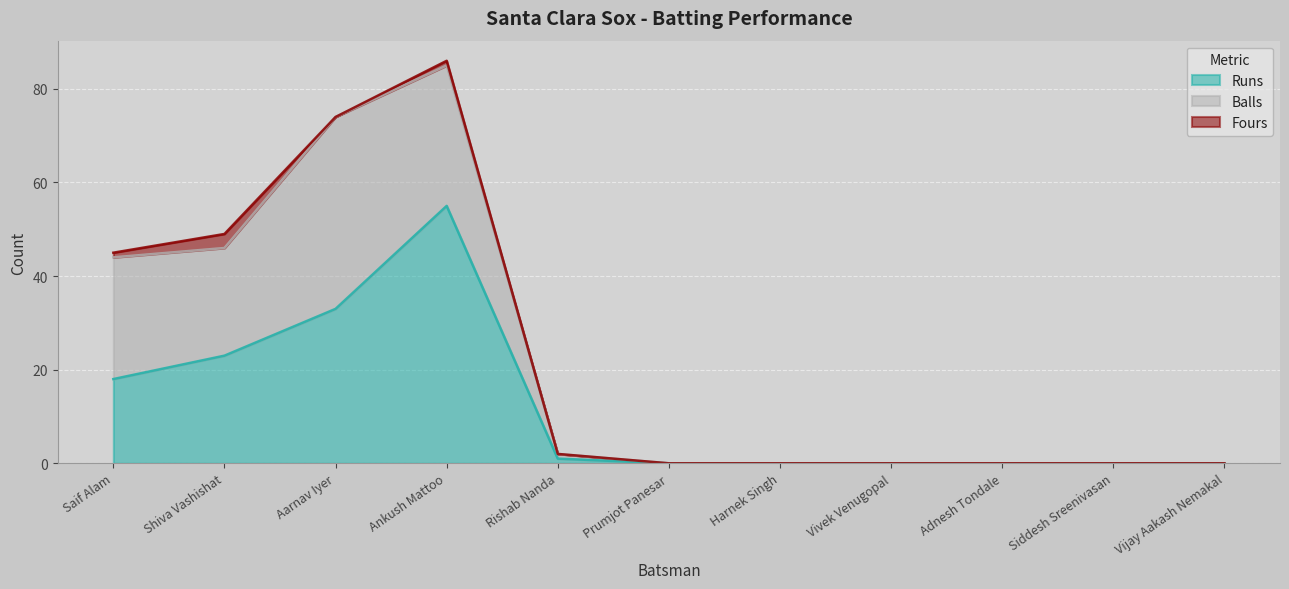

What position from the right is Vijay Aakash Nemakal?

1